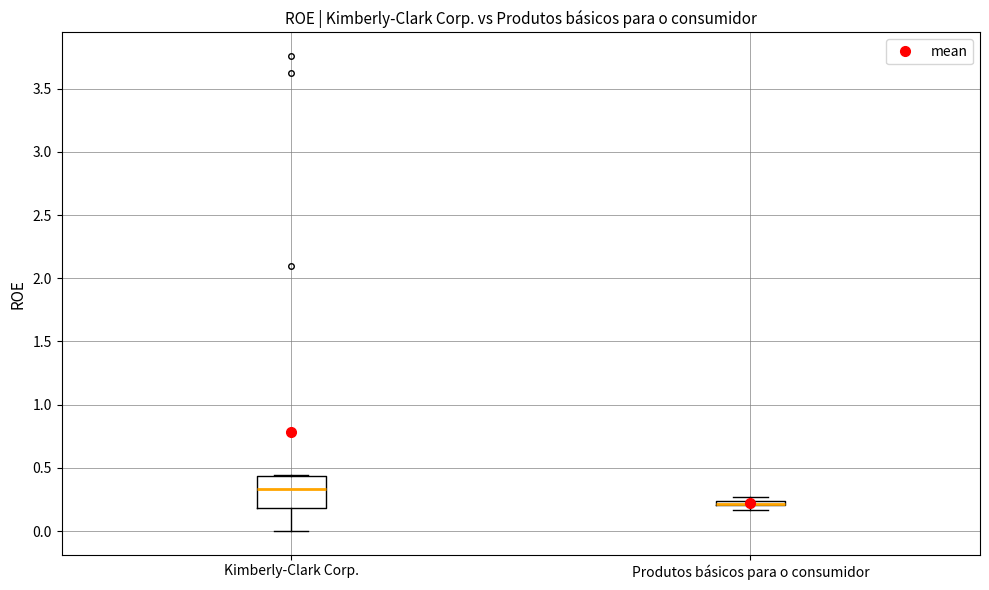

Where is the upper edge of the box for Produtos básicos para o consumidor on the y-axis? The values are not printed on the chart, so give them approximately, as read against the axis.

0.25